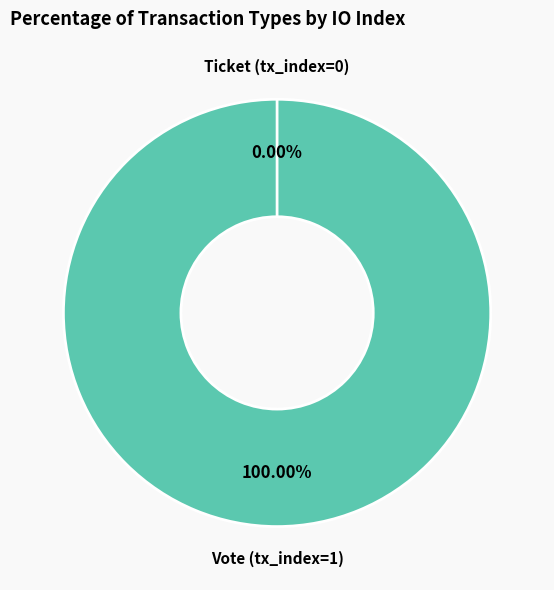

To the nearest percent, what is the combined percentage of Ticket (tx_index=0) and Vote (tx_index=1)?

100%